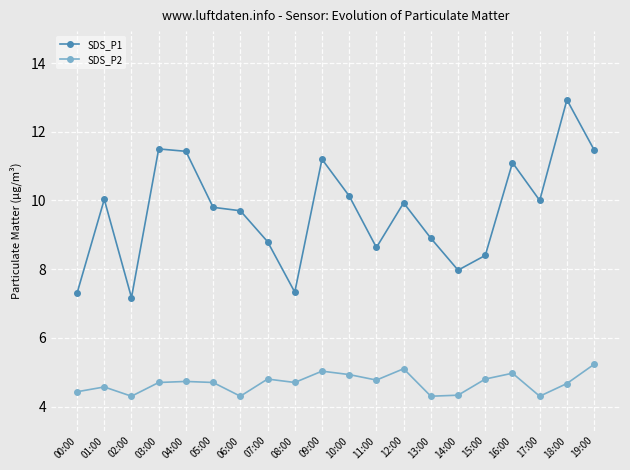

True or false: SDS_P1 and SDS_P2 intersect in this chart.

False